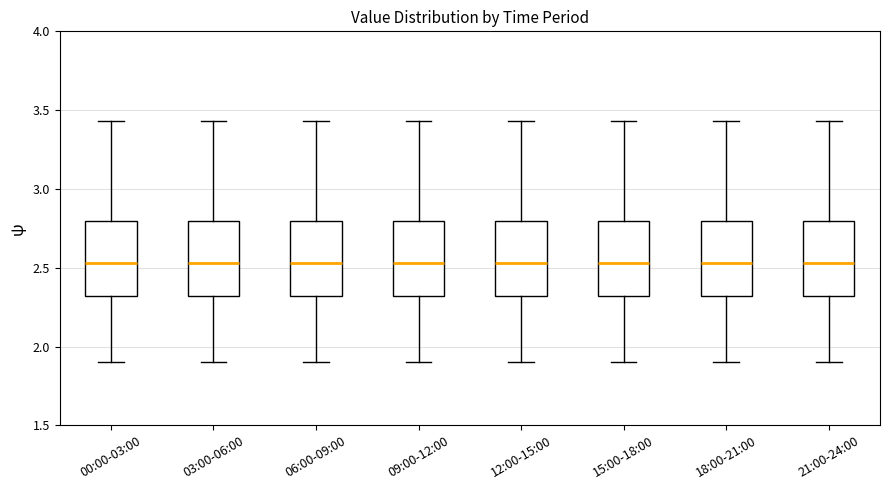

Where is the upper edge of the box for 15:00-18:00 on the y-axis? The values are not printed on the chart, so give them approximately, as read against the axis.

2.80